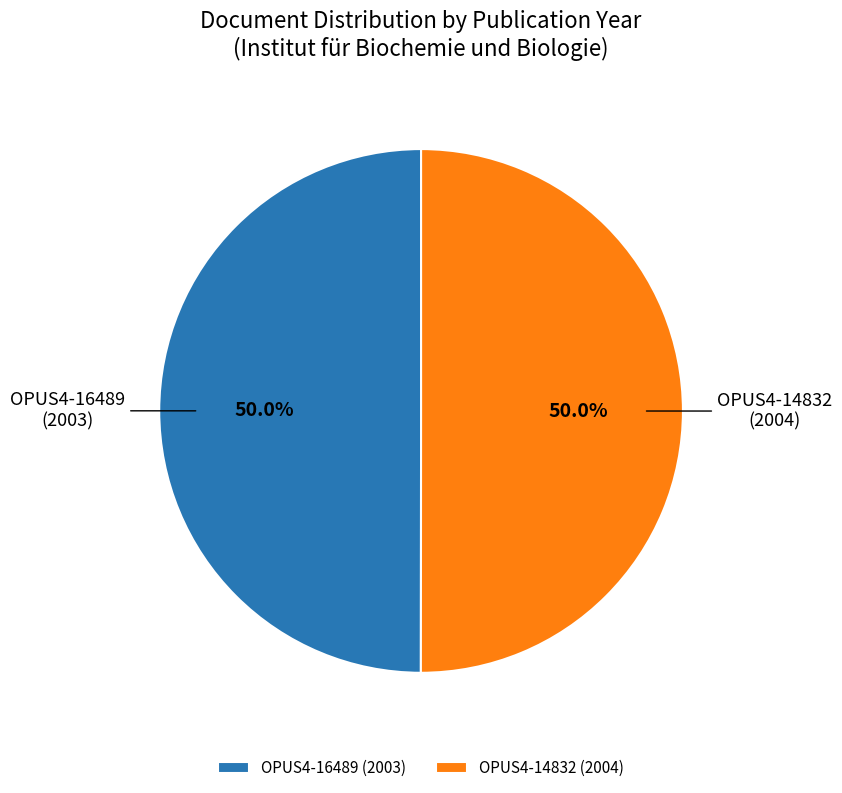

Do OPUS4-16489 and OPUS4-14832 together represent more than half of the pie?

Yes